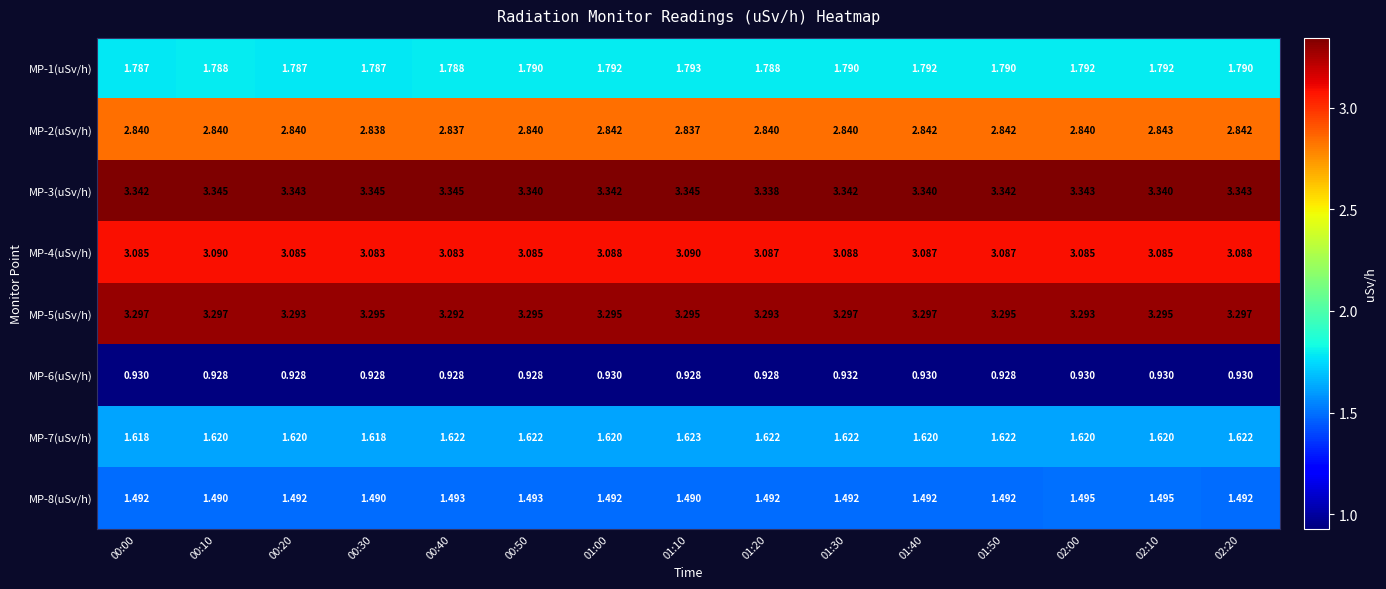

Which series has the largest total across all categories?

MP-3(uSv/h)